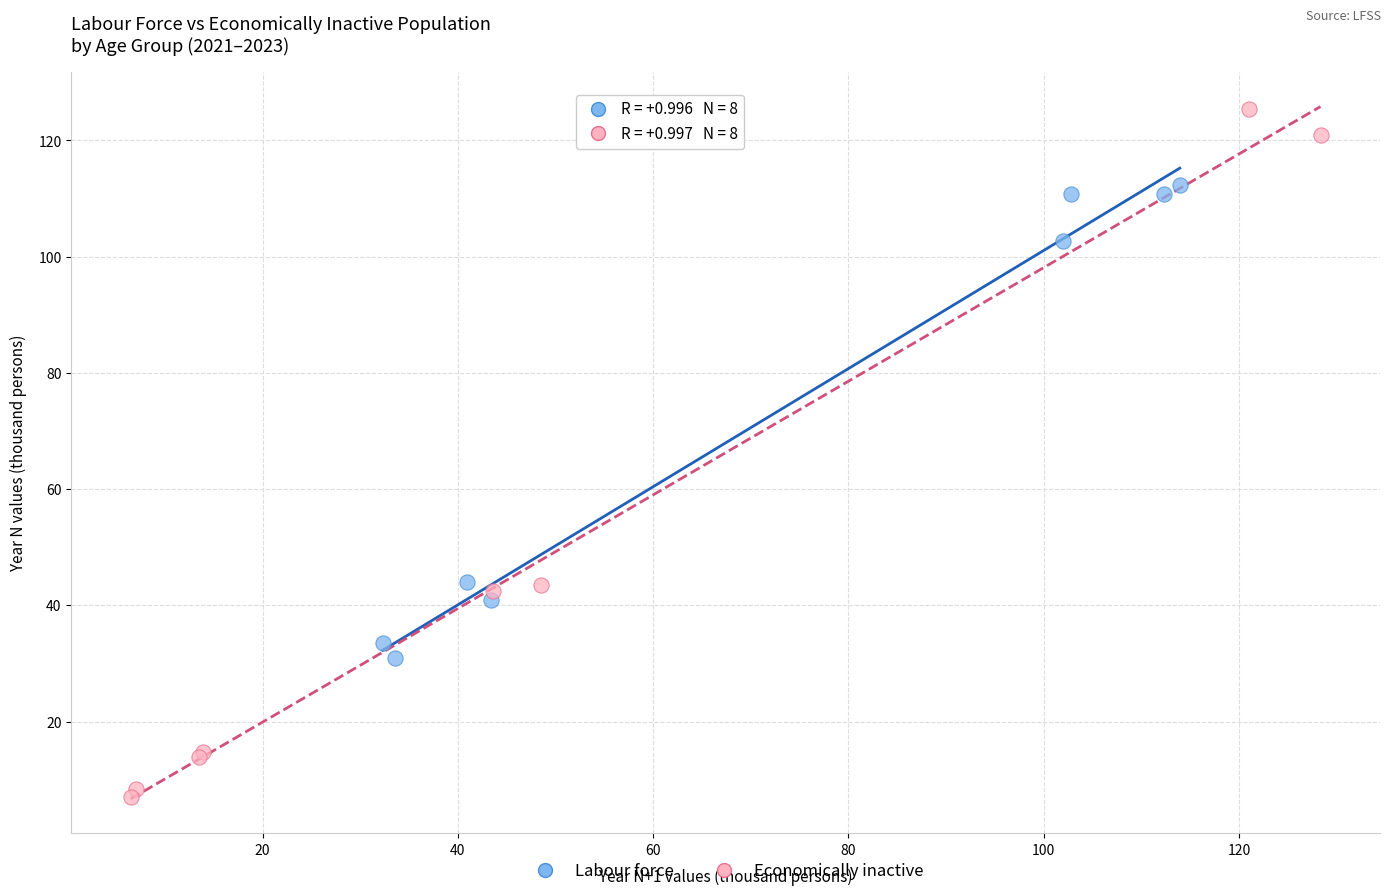

Which series contains the lowest Y value?

Economically inactive